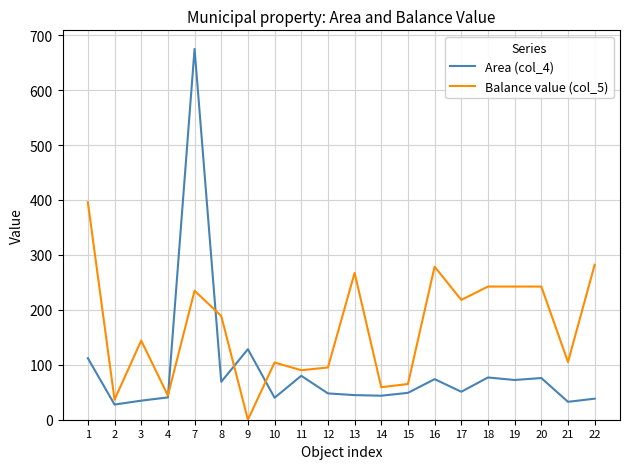

What is the minimum value for Area (col_4)?

27.6